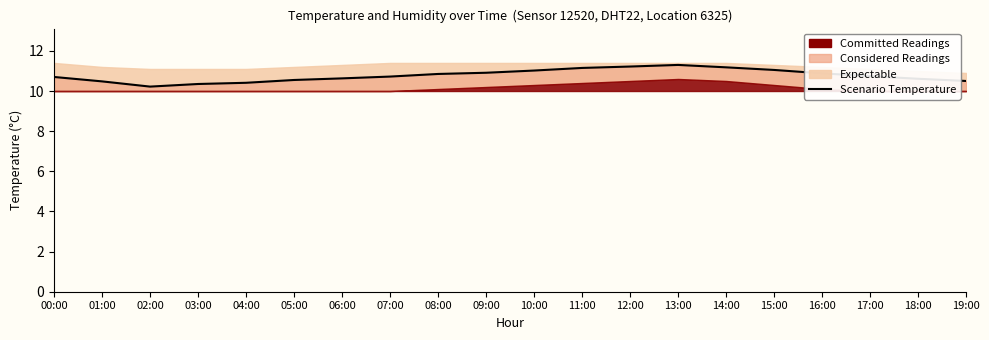

What is the label of the 18th point from the right?

02:00